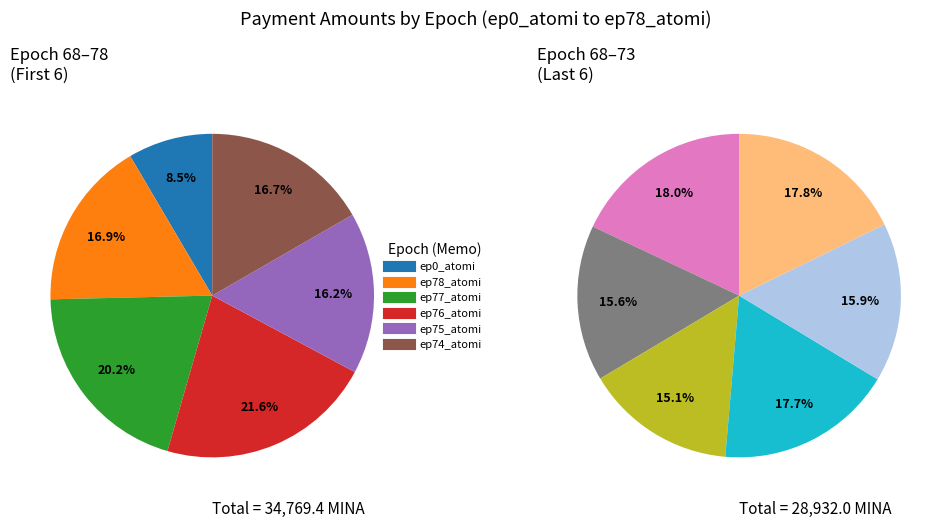

To the nearest percent, what is the average slice percentage?

8%